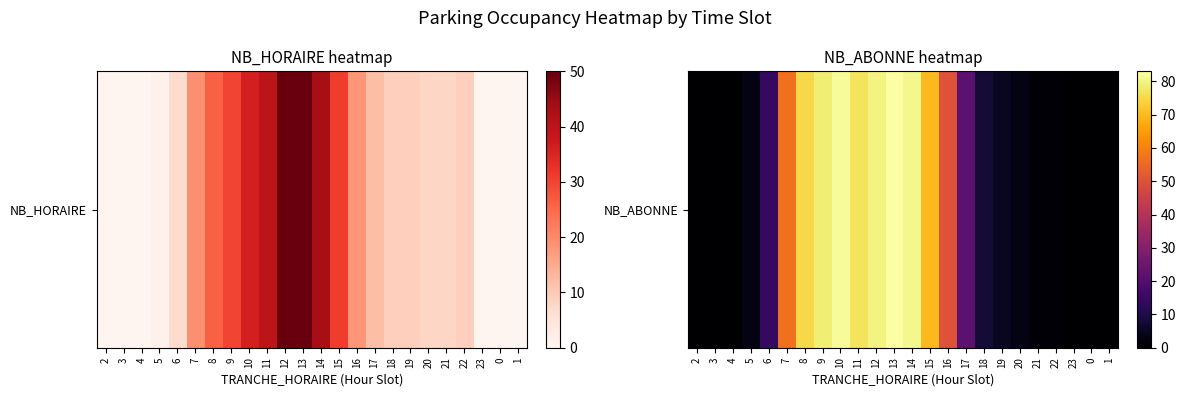

Rank the categories by value from lowest to highest.

2, 3, 4, 23, 0, 1, 21, 22, 5, 20, 19, 18, 6, 17, 16, 7, 15, 8, 11, 9, 12, 14, 10, 13